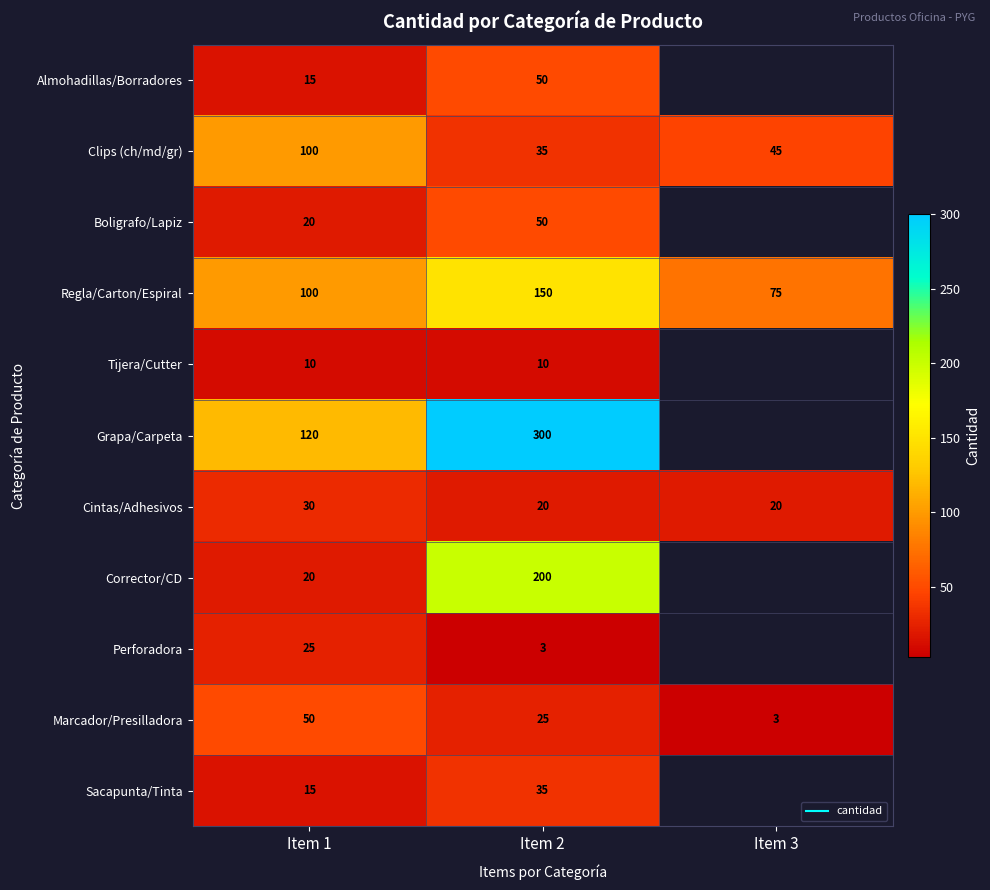

How many categories are shown in the chart?

3